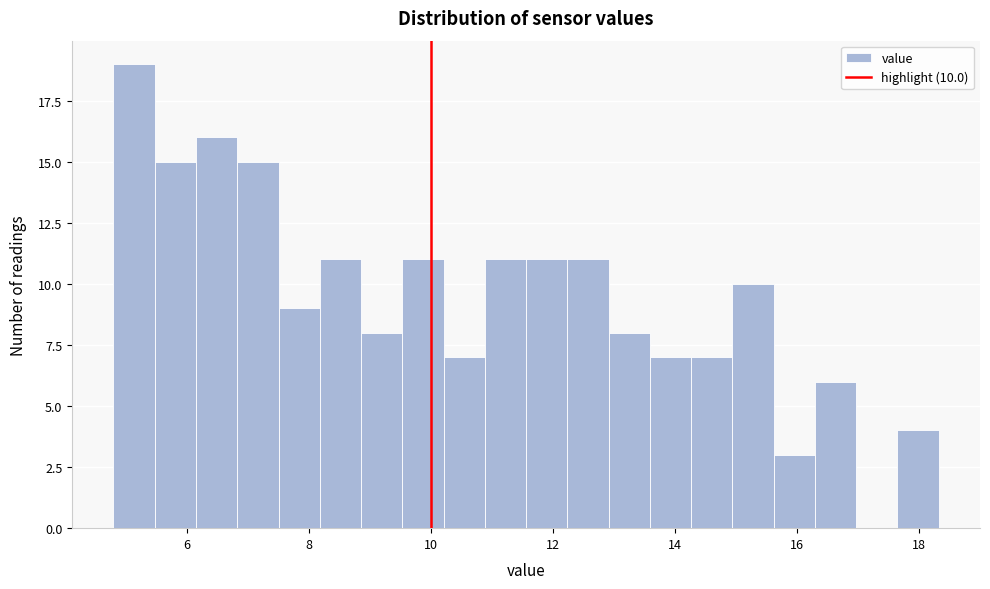

Around what value on the x-axis is the tallest bar? Give the approximate position of its centre, as read against the axis.

5.2